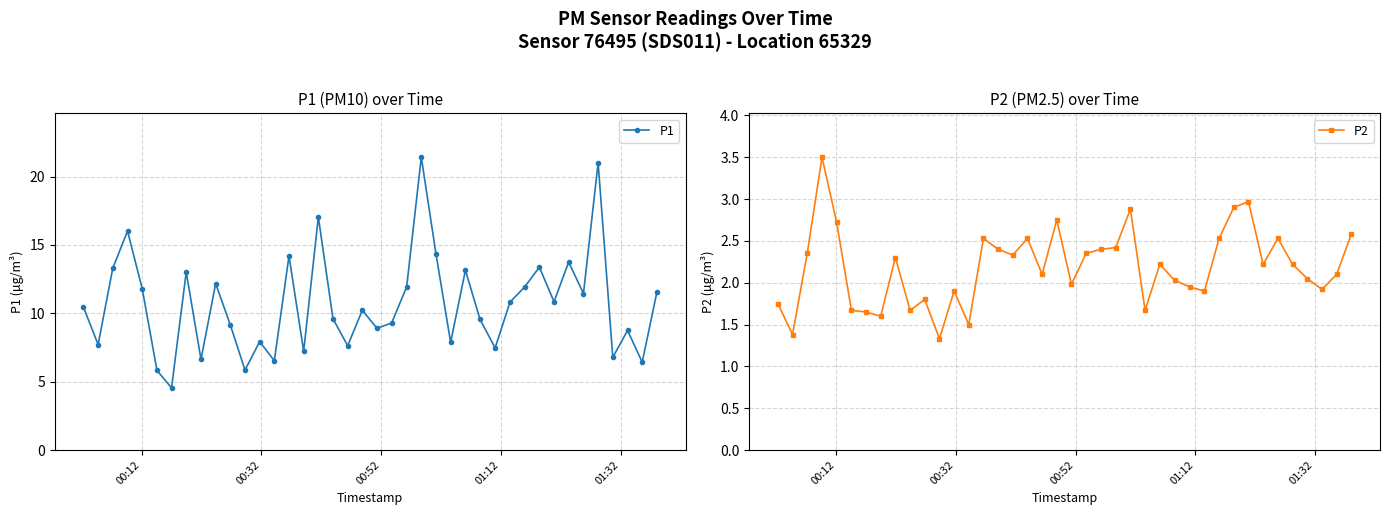

What is the highest value of the P1 series?

21.4